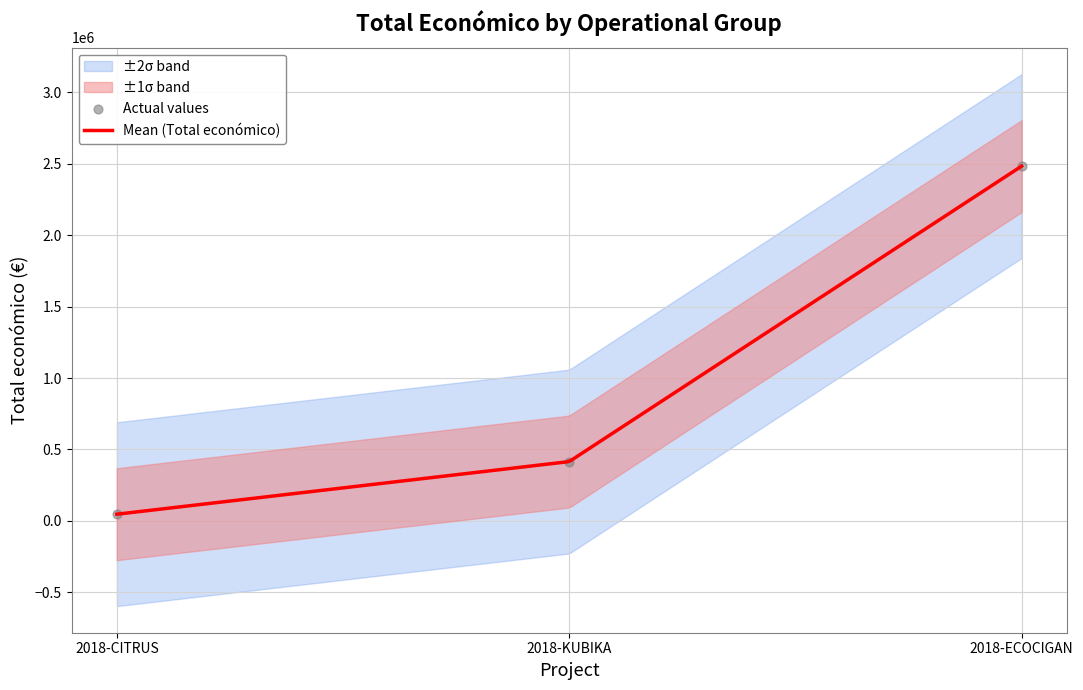

Between 2018-ECOCIGAN and 2018-KUBIKA, which is larger?

2018-ECOCIGAN